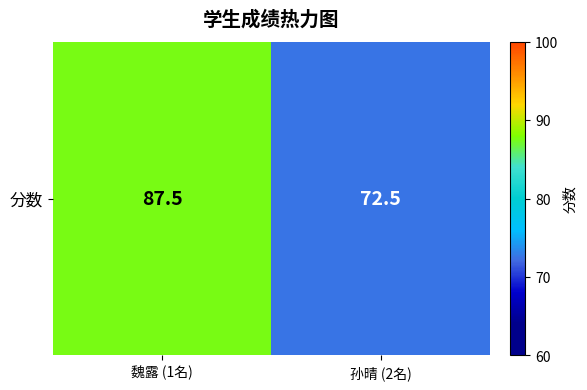

What is the average value?

80.0